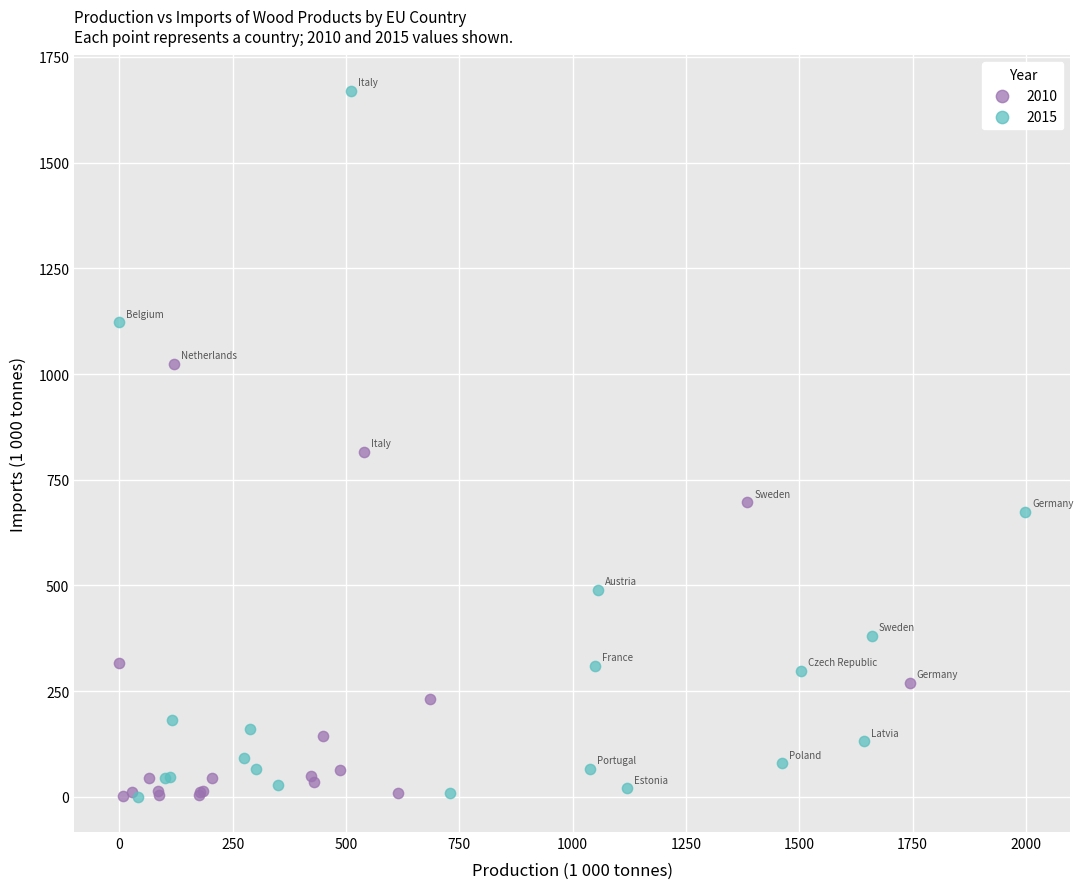

Which series contains the highest Y value?

2015